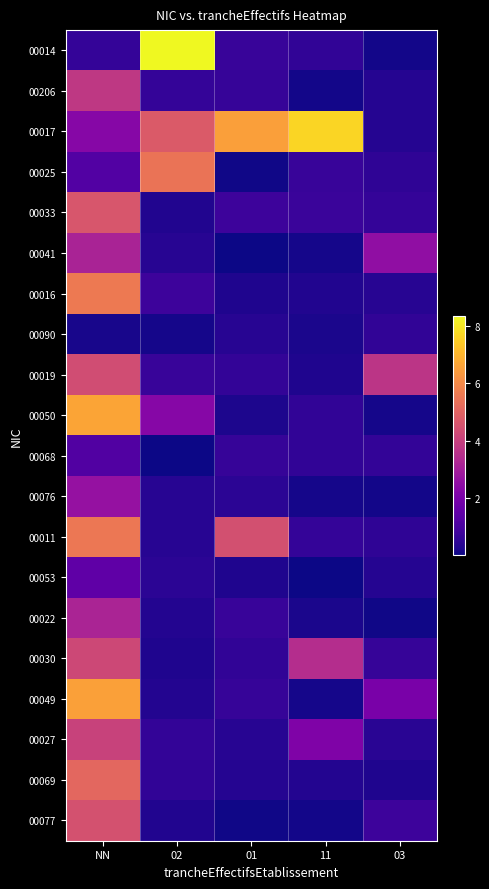

Between NN and 02, which is larger?

02